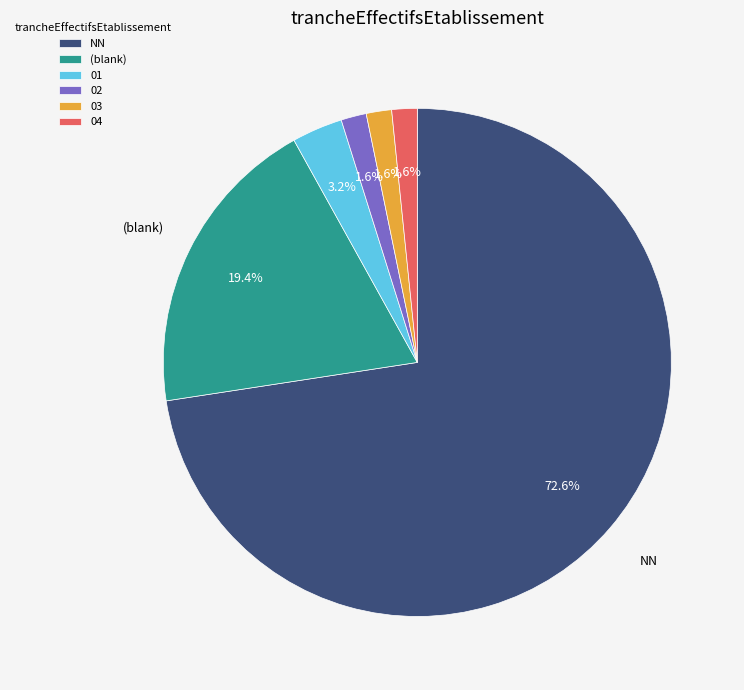

How many slices are in this pie chart?

6